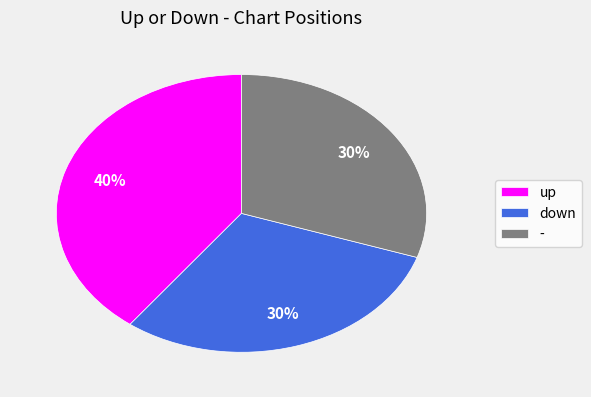

Which slice is the largest?

up